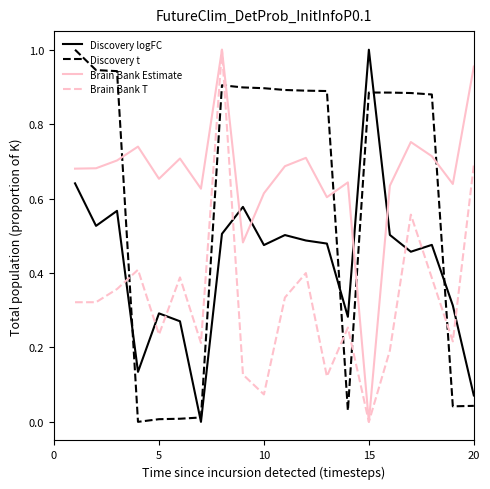

True or false: Discovery logFC and Brain Bank T cross at least once.

True